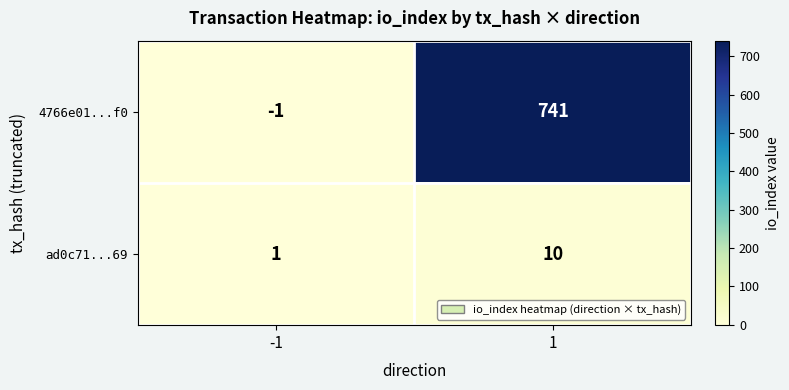

What is the difference between the highest and lowest values at -1?

2